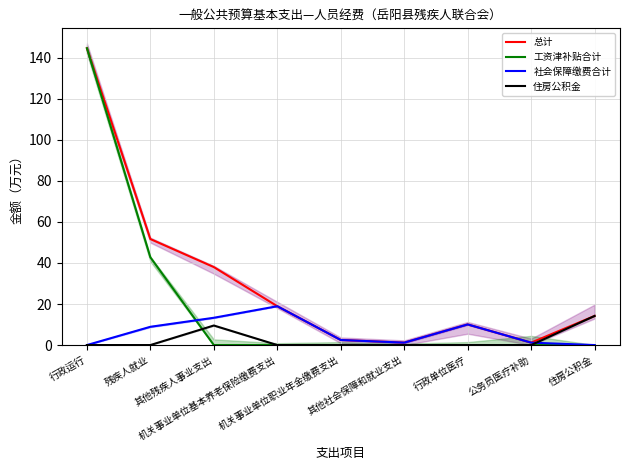

What are all the series names shown in the legend?

总计, 工资津补贴合计, 社会保障缴费合计, 住房公积金